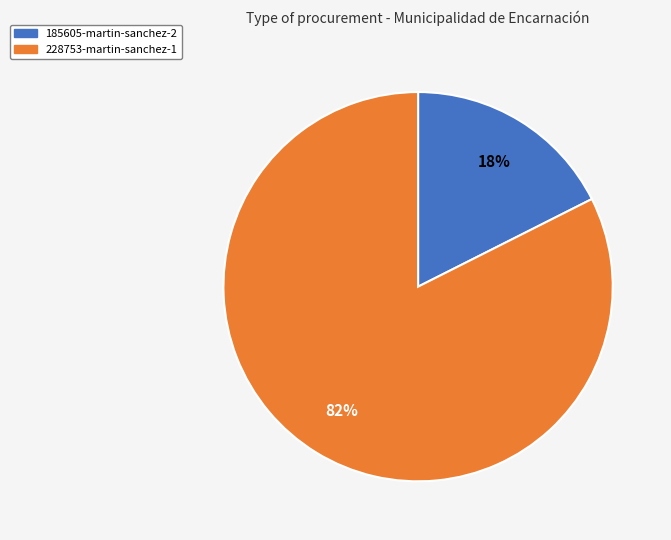

Count the number of slices in the pie.

2